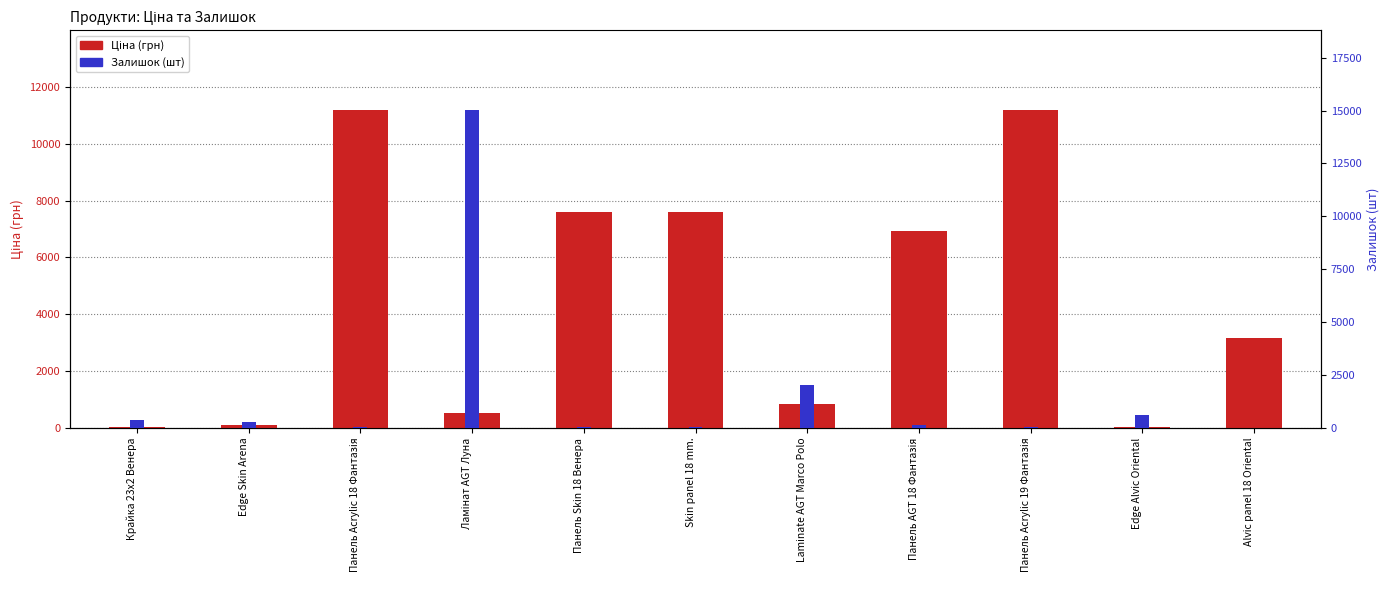

What is the difference between the Залишок values at Панель Skin 18 Венера and Edge Skin Arena?

231.0